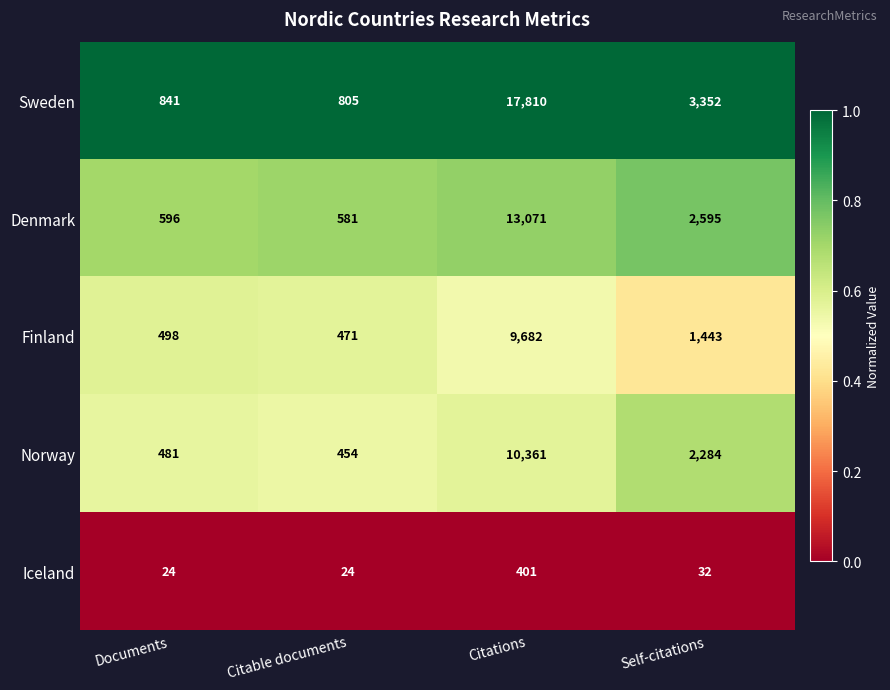

How many series are shown in this chart?

5